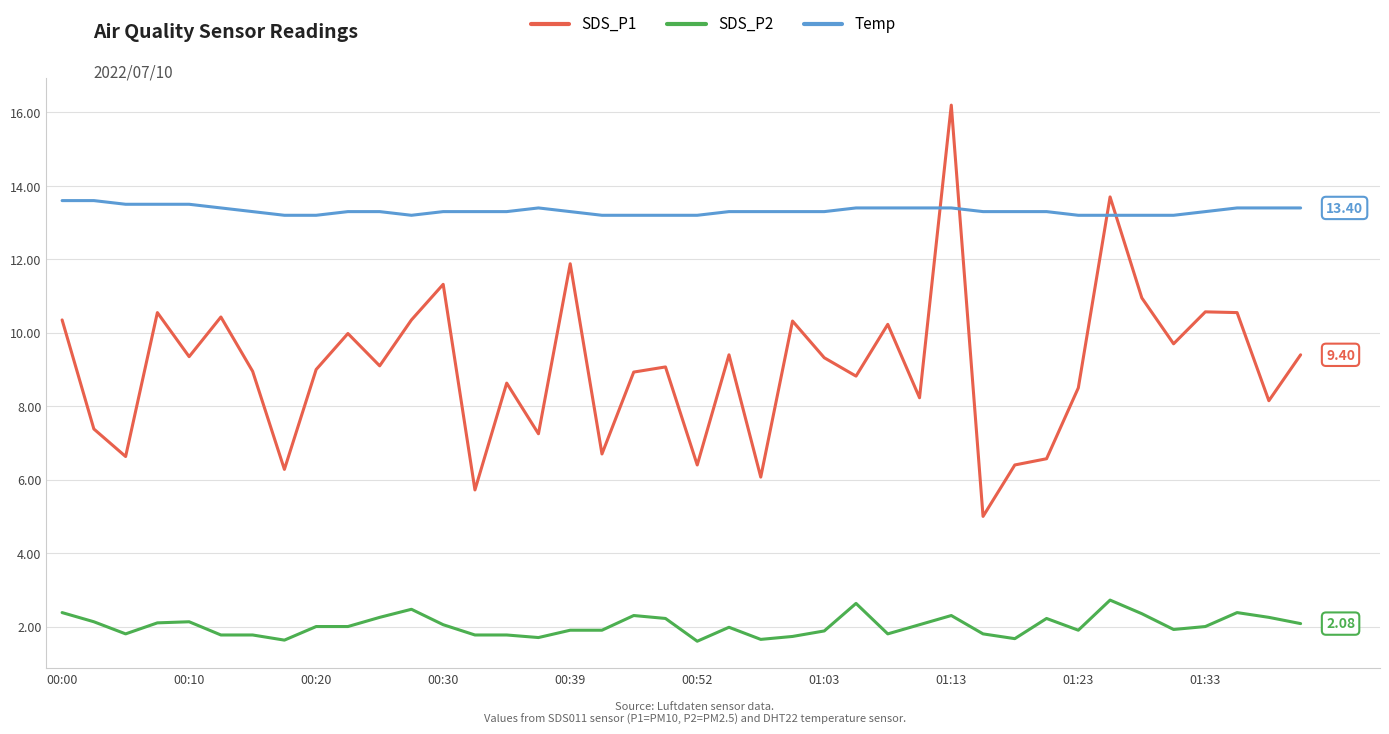

List the series in order of their peak value, highest first.

SDS_P1, Temp, SDS_P2